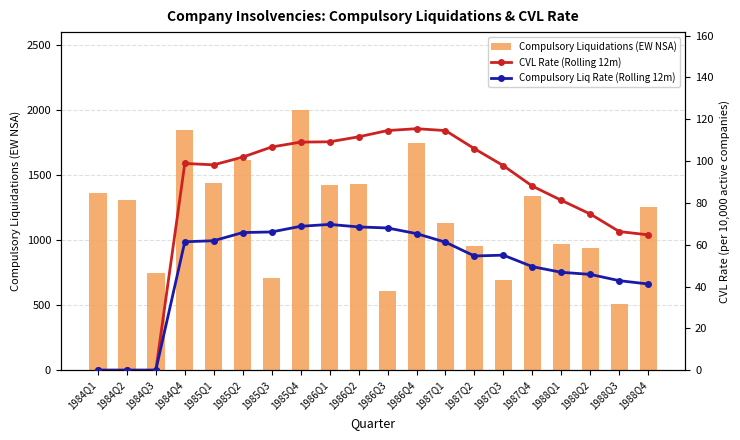

Reading right to left, transcribe all the data shown in this chart.

Compulsory Liquidations (EW NSA): 1251.0	507.0	942.0	967.0	1338.0	694.0	953.0	1131.0	1743.0	608.0	1432.0	1421.0	1997.0	709.0	1616.0	1439.0	1845.0	749.0	1303.0	1363.0
CVL Rate (Rolling 12m): 64.7	66.3	74.7	81.2	88.0	97.8	105.9	114.6	115.5	114.6	111.6	109.2	109.0	106.7	101.9	98.2	98.8	0.0	0.0	0.0
Compulsory Liq Rate (Rolling 12m): 41.2	42.8	45.8	46.8	49.5	55.0	54.6	61.2	65.3	68.0	68.5	69.7	68.8	66.1	65.8	61.9	61.4	0.0	0.0	0.0